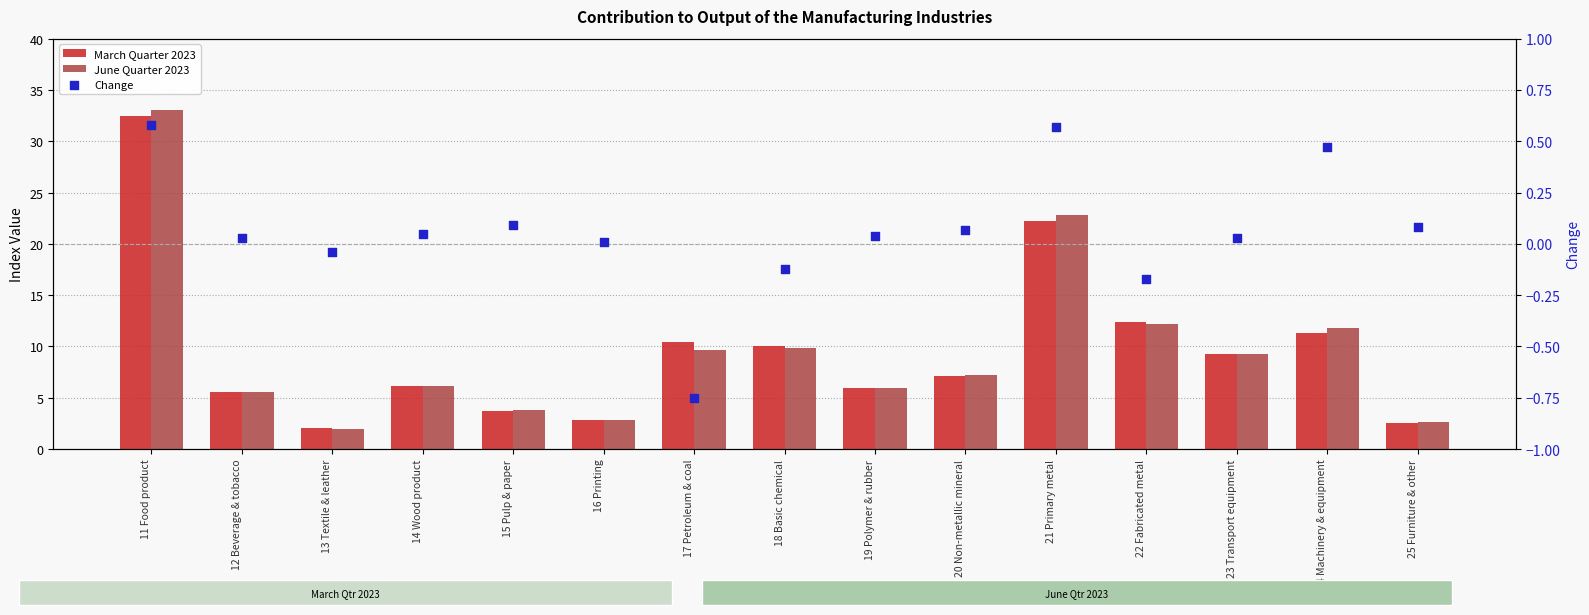

What are all the series names shown in the legend?

March Quarter 2023, June Quarter 2023, Change